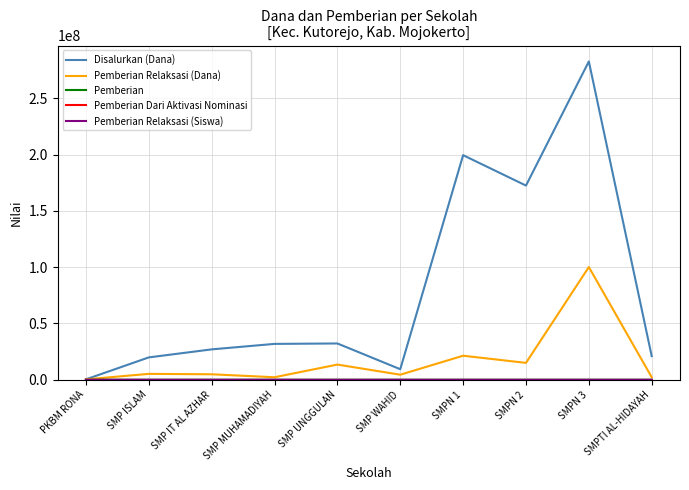

Which series has the largest range (max minus min)?

Disalurkan (Dana)